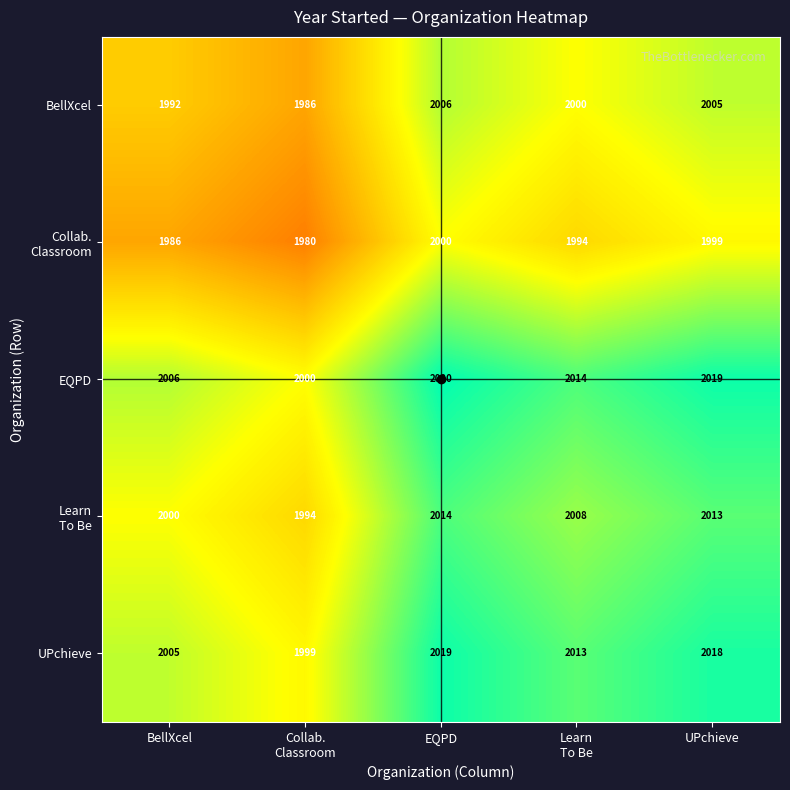

At which label does UPchieve first exceed 2013?

EQPD